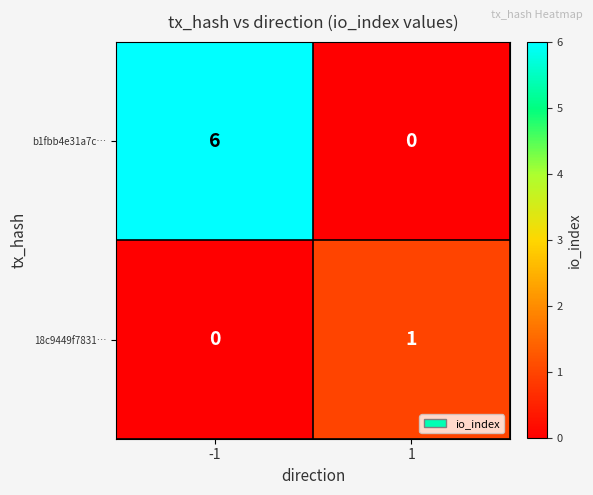

How many data points does each series have?

2